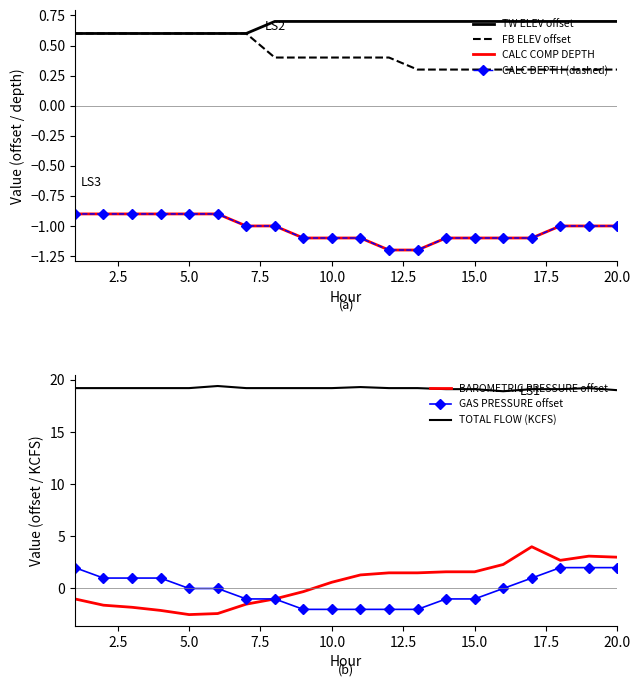

Reading right to left, transcribe all the data shown in this chart.

TOTAL FLOW (KCFS): 19.0	19.2	19.1	19.1	18.9	19.1	19.1	19.2	19.2	19.3	19.2	19.2	19.2	19.2	19.4	19.2	19.2	19.2	19.2	19.2
TW ELEV (FT) offset: 0.7	0.7	0.7	0.7	0.7	0.7	0.7	0.7	0.7	0.7	0.7	0.7	0.7	0.6	0.6	0.6	0.6	0.6	0.6	0.6
FB ELEV (FT) offset: 0.3	0.3	0.3	0.3	0.3	0.3	0.3	0.3	0.4	0.4	0.4	0.4	0.4	0.6	0.6	0.6	0.6	0.6	0.6	0.6
BAROMETRIC PRESSURE (MMHG): 3.0	3.1	2.7	4.0	2.3	1.6	1.6	1.5	1.5	1.3	0.6	-0.3	-1.0	-1.5	-2.4	-2.5	-2.1	-1.8	-1.6	-1.0
TOTAL GAS PRESSURE (MMHG): 2.0	2.0	2.0	1.0	0.0	-1.0	-1.0	-2.0	-2.0	-2.0	-2.0	-2.0	-1.0	-1.0	0.0	0.0	1.0	1.0	1.0	2.0
CALC COMP DEPTH: -1.0	-1.0	-1.0	-1.1	-1.1	-1.1	-1.1	-1.2	-1.2	-1.1	-1.1	-1.1	-1.0	-1.0	-0.9	-0.9	-0.9	-0.9	-0.9	-0.9